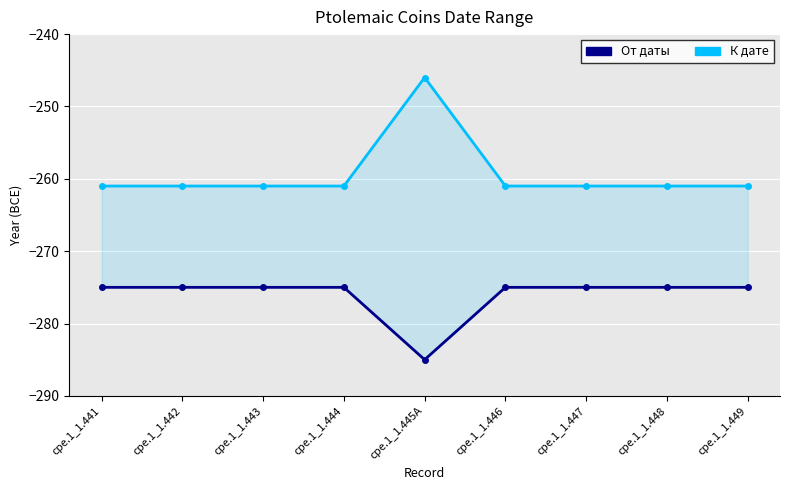

Which series has the largest range (max minus min)?

К дате